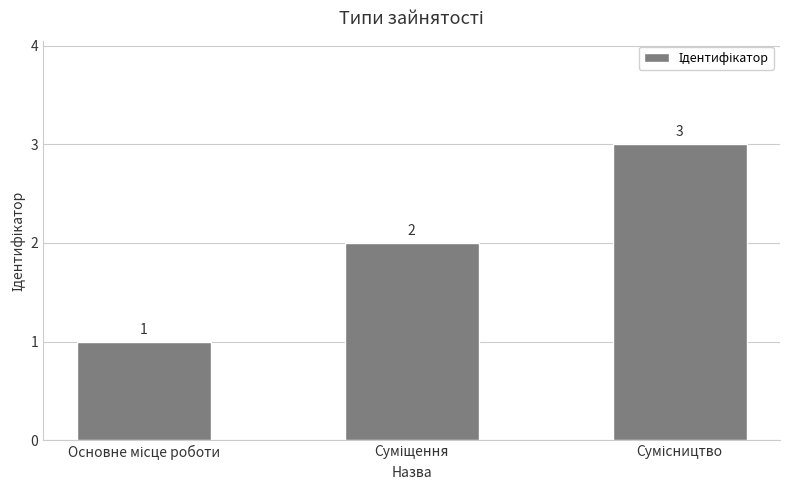

Count the values in the range 1 to 3.

3